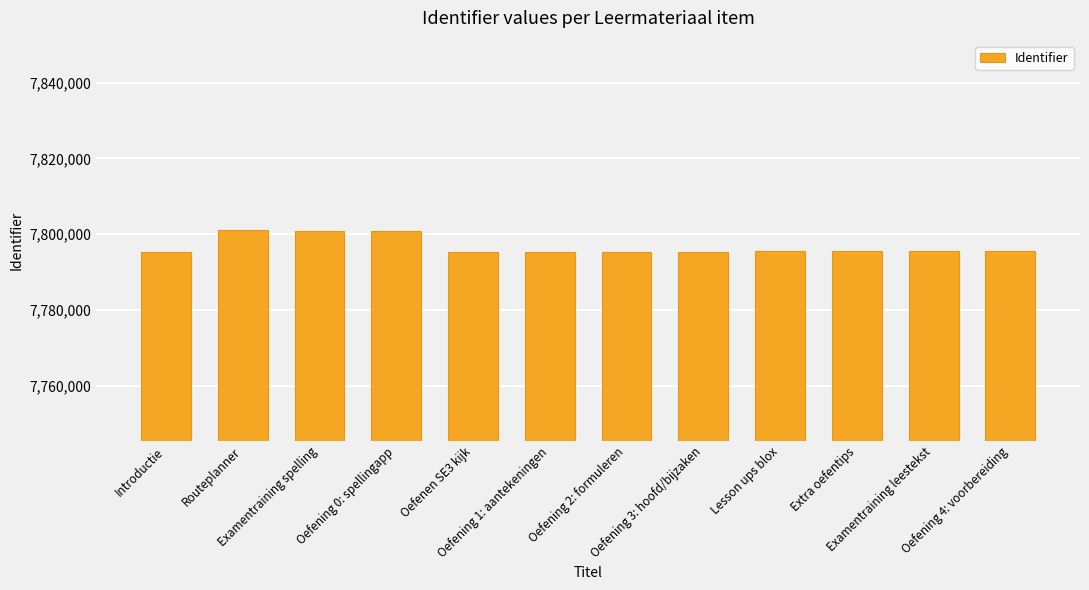

What is the value of the 7th bar from the left?

7795398